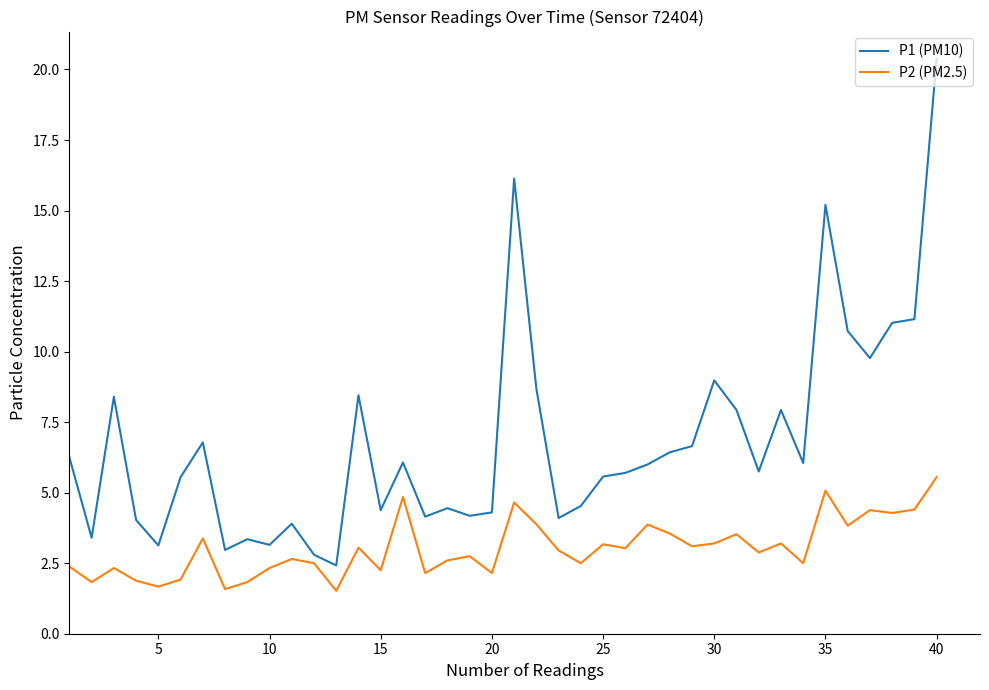

In P1 (PM10), how many points are higher than both neighbors (excluding endpoints)?

11